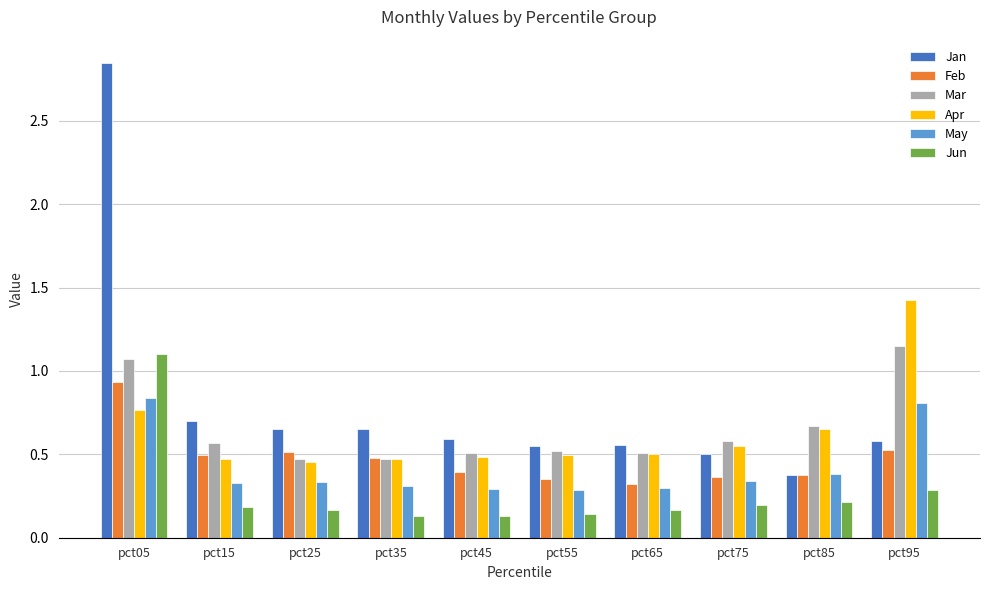

Which series has the widest spread of values?

Jan